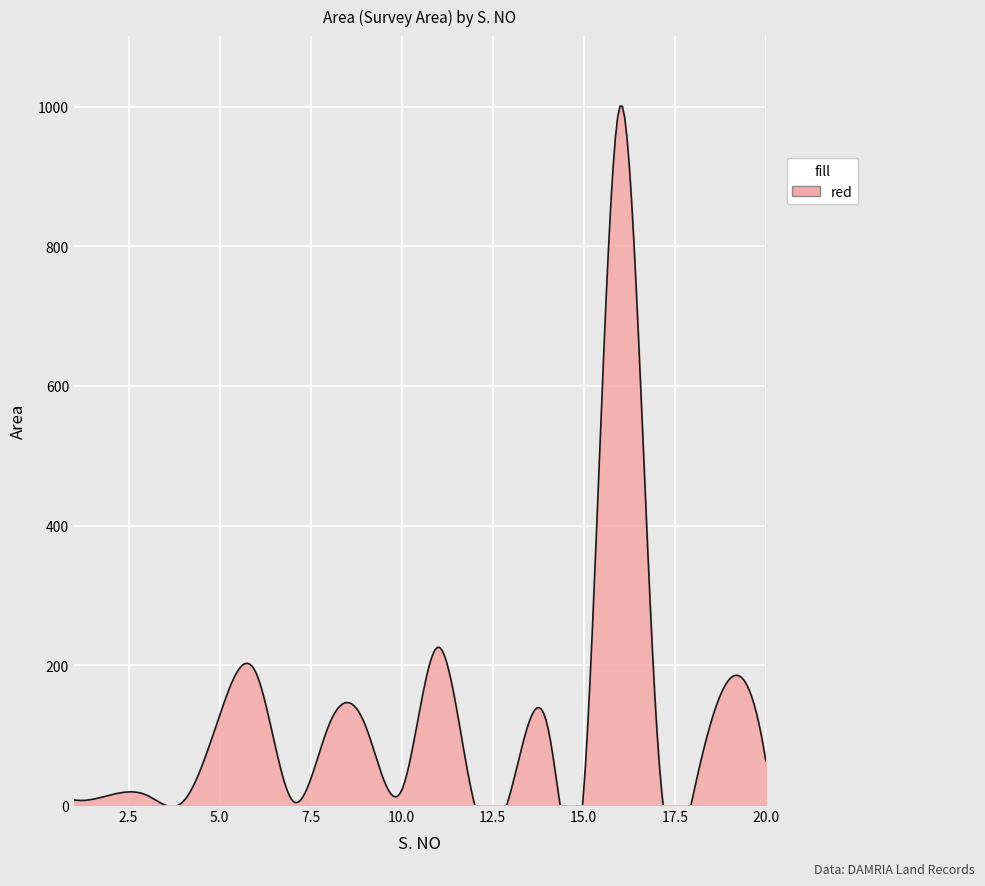

What is the value of the 19th point from the left?

180.0